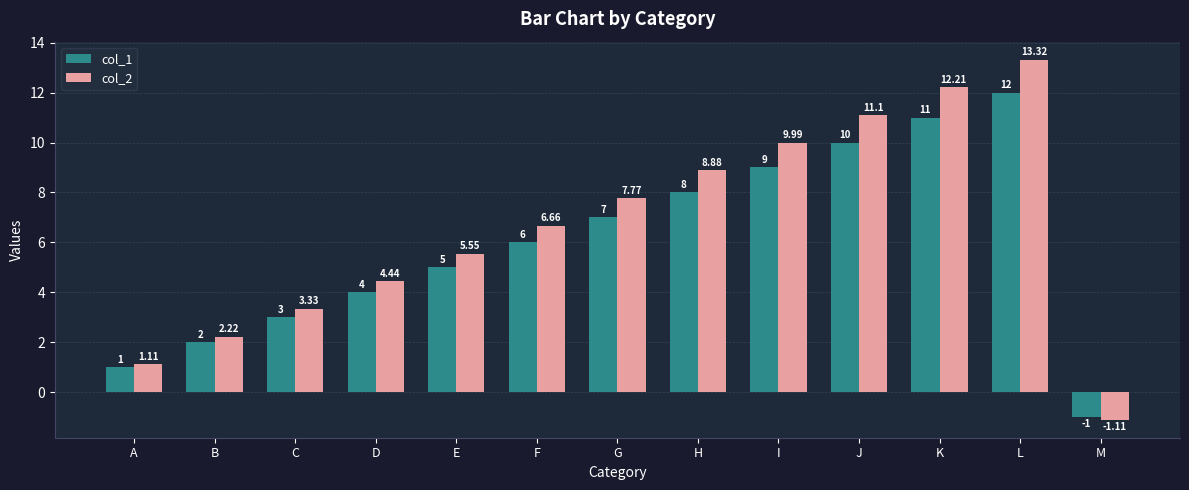

At which label does col_2 first exceed 6?

F